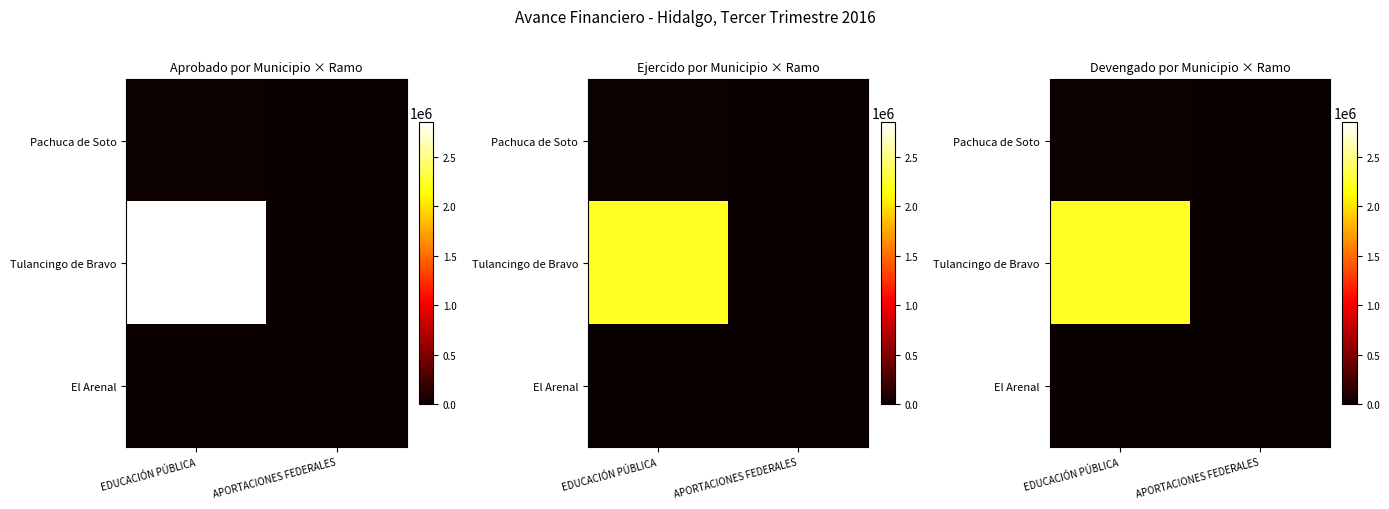

Rank the series by their maximum value, from highest to lowest.

Tulancingo de Bravo, Pachuca de Soto, El Arenal